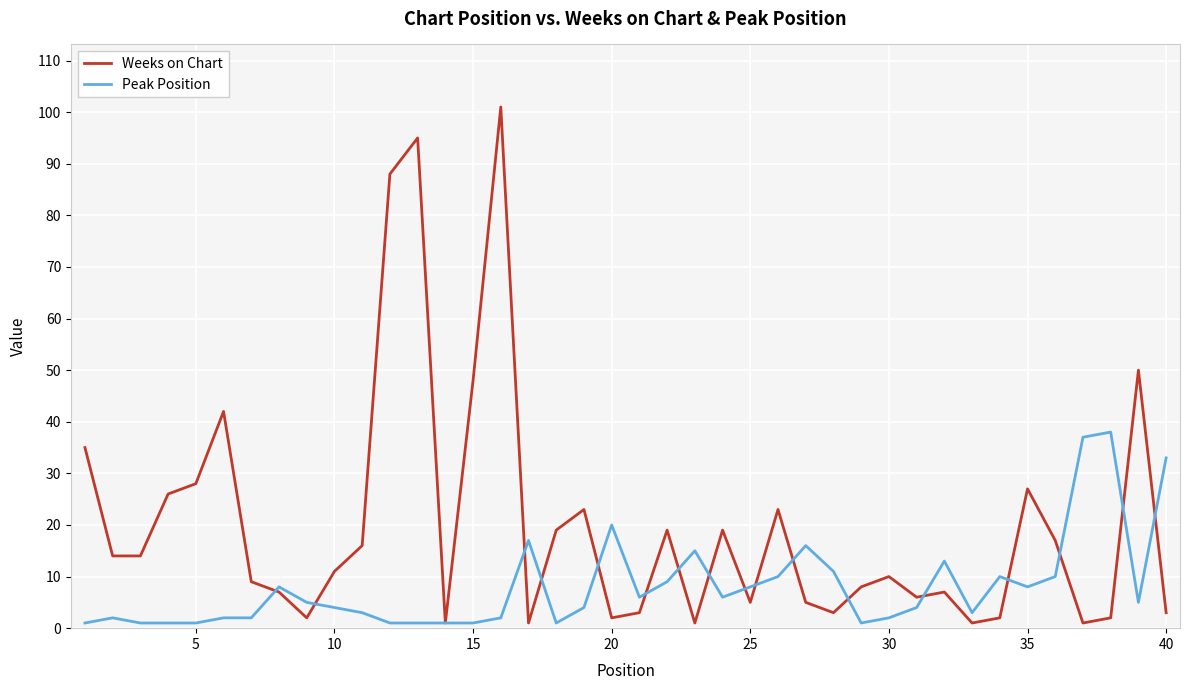

Reading right to left, what are all the values shown in this chart?

Weeks on Chart: 3	50	2	1	17	27	2	1	7	6	10	8	3	5	23	5	19	1	19	3	2	23	19	1	101	48	1	95	88	16	11	2	7	9	42	28	26	14	14	35
Peak Position: 33	5	38	37	10	8	10	3	13	4	2	1	11	16	10	8	6	15	9	6	20	4	1	17	2	1	1	1	1	3	4	5	8	2	2	1	1	1	2	1